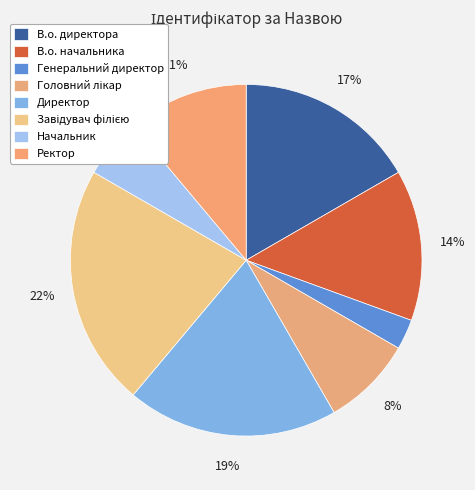

Count the number of slices in the pie.

8